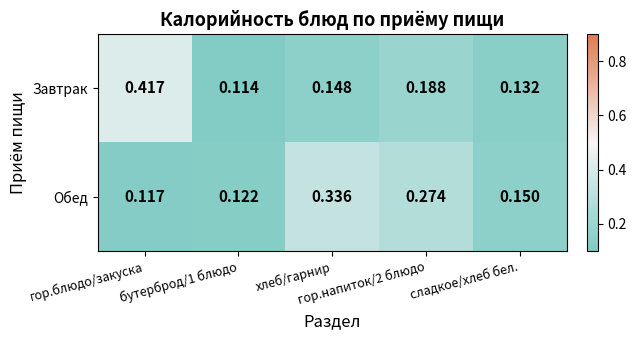

Which series has the largest total across all categories?

Завтрак